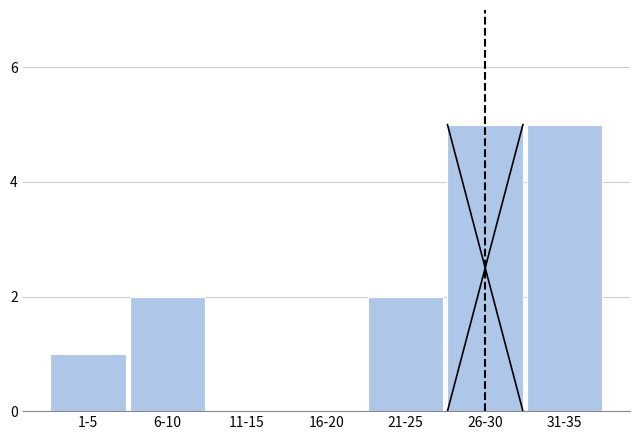

Reading left to right, transcribe all the data shown in this chart.

1-5=1	6-10=2	11-15=0	16-20=0	21-25=2	26-30=5	31-35=5